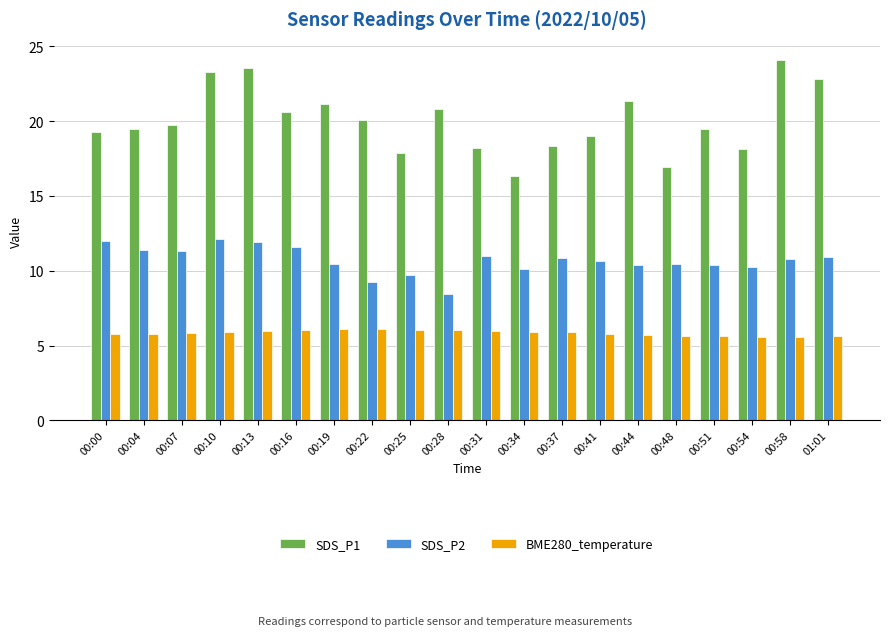

What are all the series names shown in the legend?

SDS_P1, SDS_P2, BME280_temperature